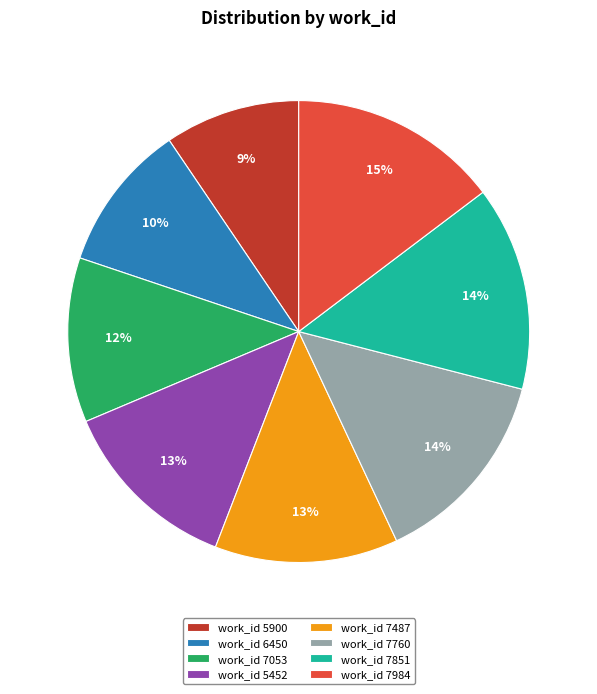

Combined, do work_id 5900 and work_id 6450 account for over 50%?

No